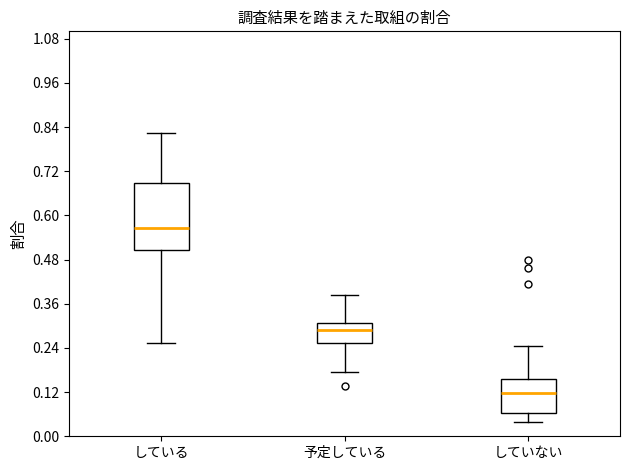

Reading left to right, read every box against the y-axis: the position of its median line, the range the box covers, and the ends of its whiskers. The values are not printed on the chart, so give them approximately, as read against the axis.

している: median 0.56, box 0.50 to 0.68, whiskers 0.26 to 0.82
予定している: median 0.28, box 0.26 to 0.30, whiskers 0.18 to 0.38
していない: median 0.12, box 0.06 to 0.16, whiskers 0.04 to 0.24